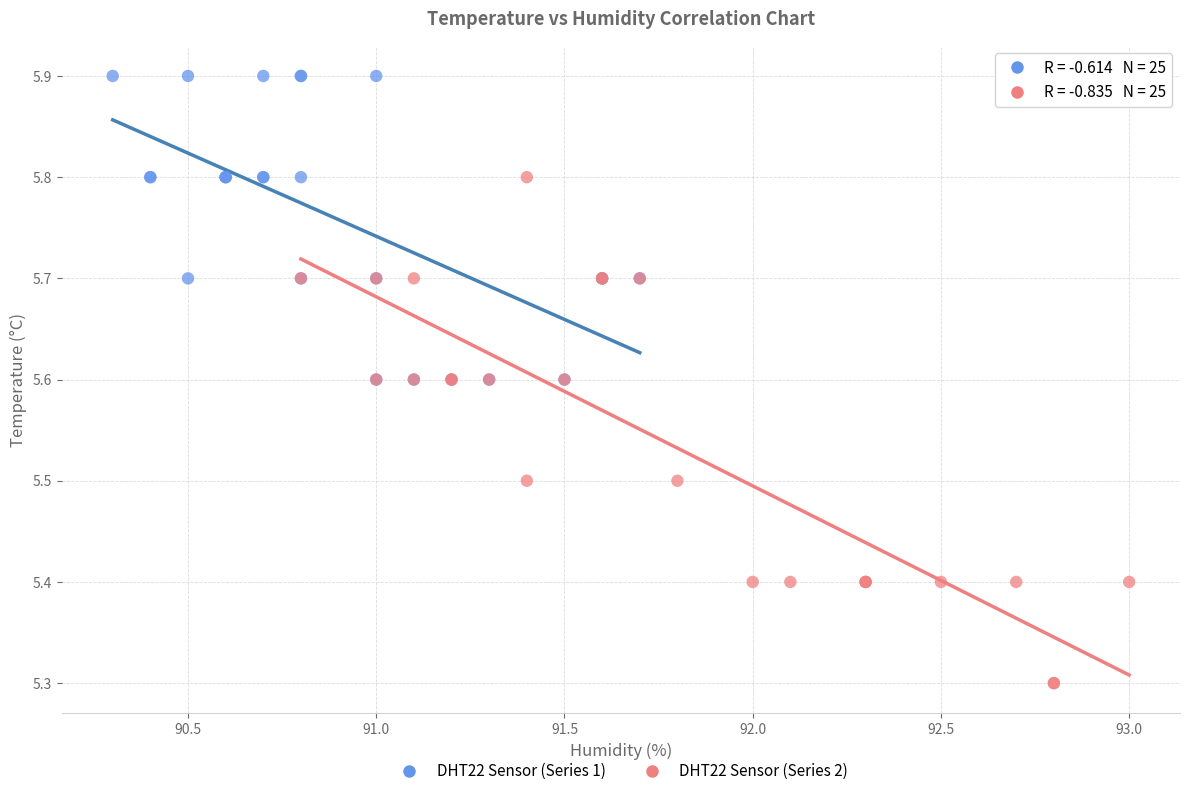

Which series has the widest spread of Y values?

DHT22 Sensor (Series 2)